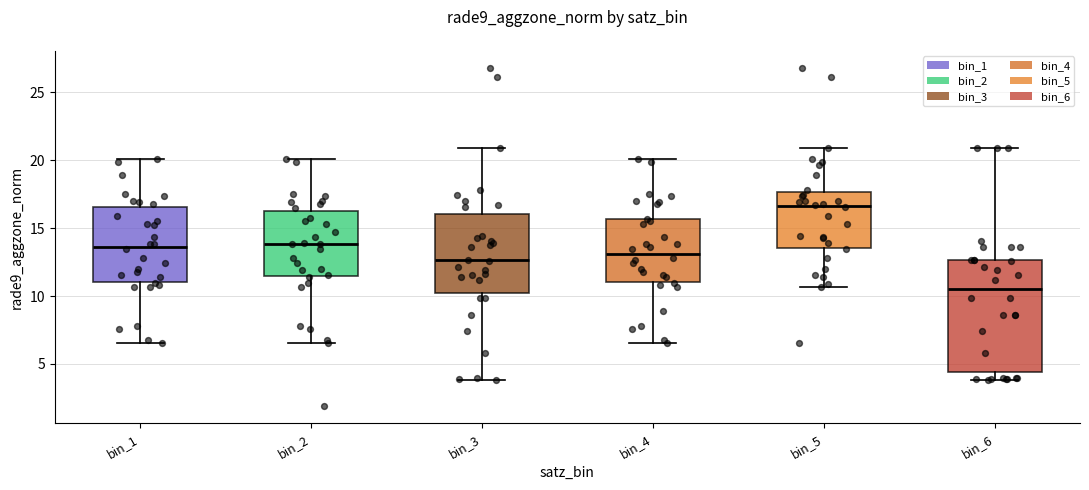

Where does the median line of the box for bin_4 sit on the y-axis? The values are not printed on the chart, so give them approximately, as read against the axis.

13.0